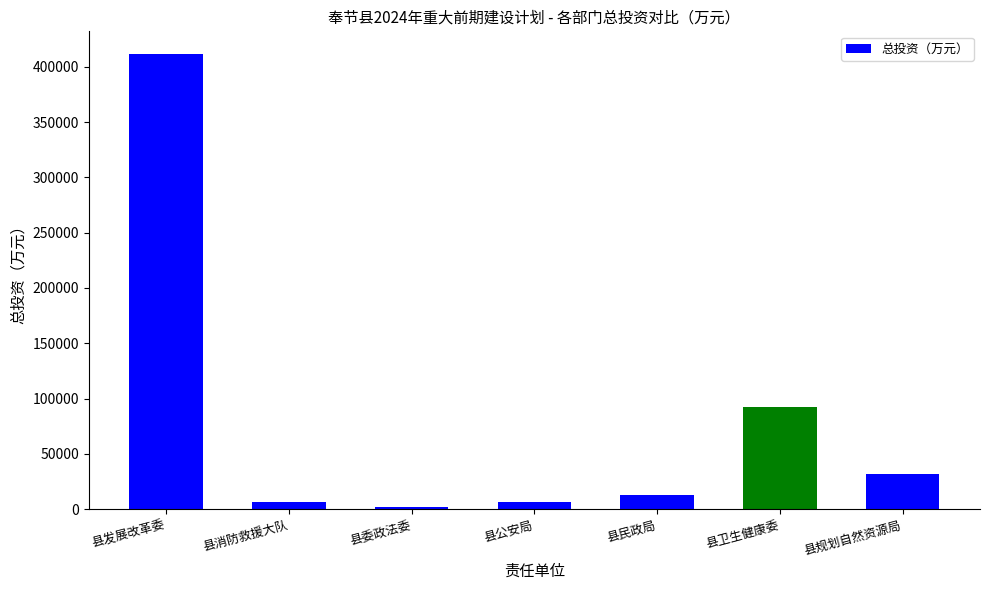

Does the chart contain any negative values?

No